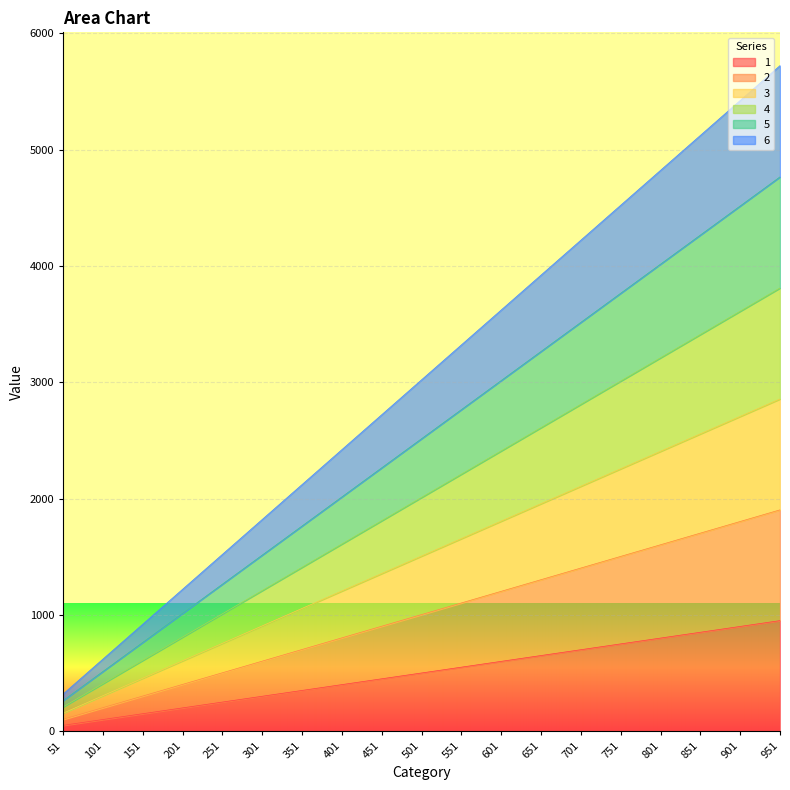

At how many categories does at least one series exceed 2804?

10